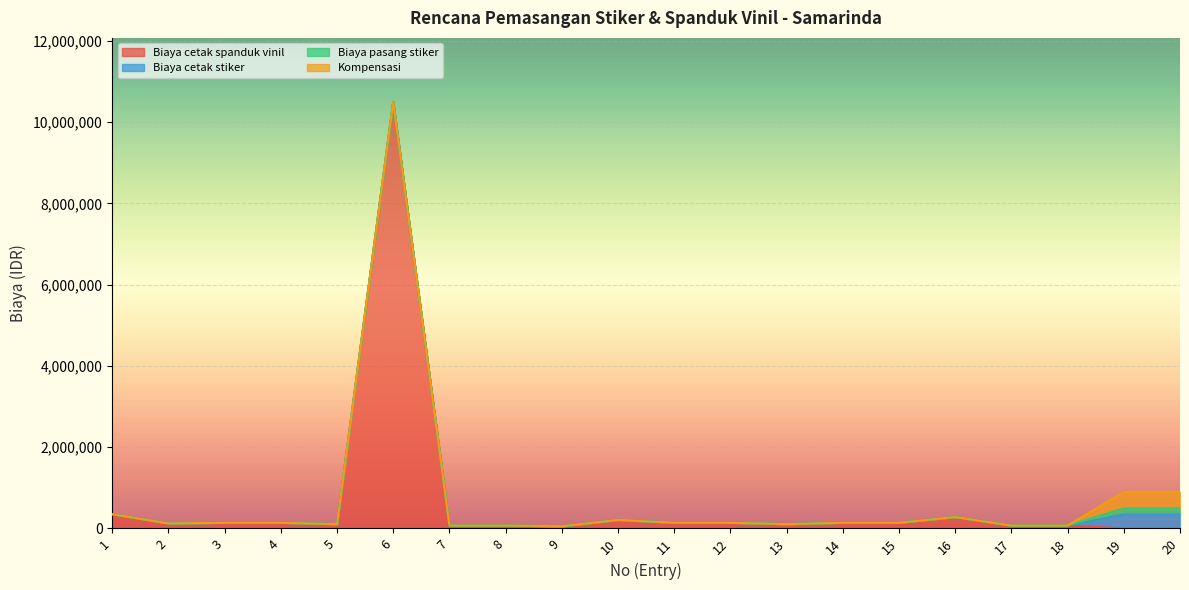

True or false: Biaya cetak stiker and Biaya pasang stiker intersect in this chart.

False